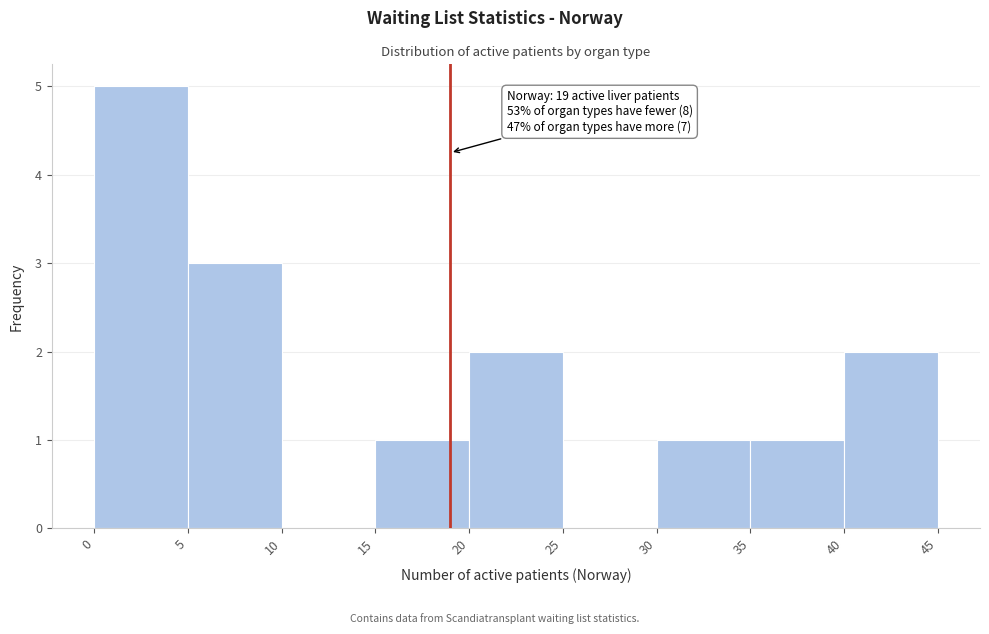

Which range on the x-axis has the tallest bar?

0 to 5